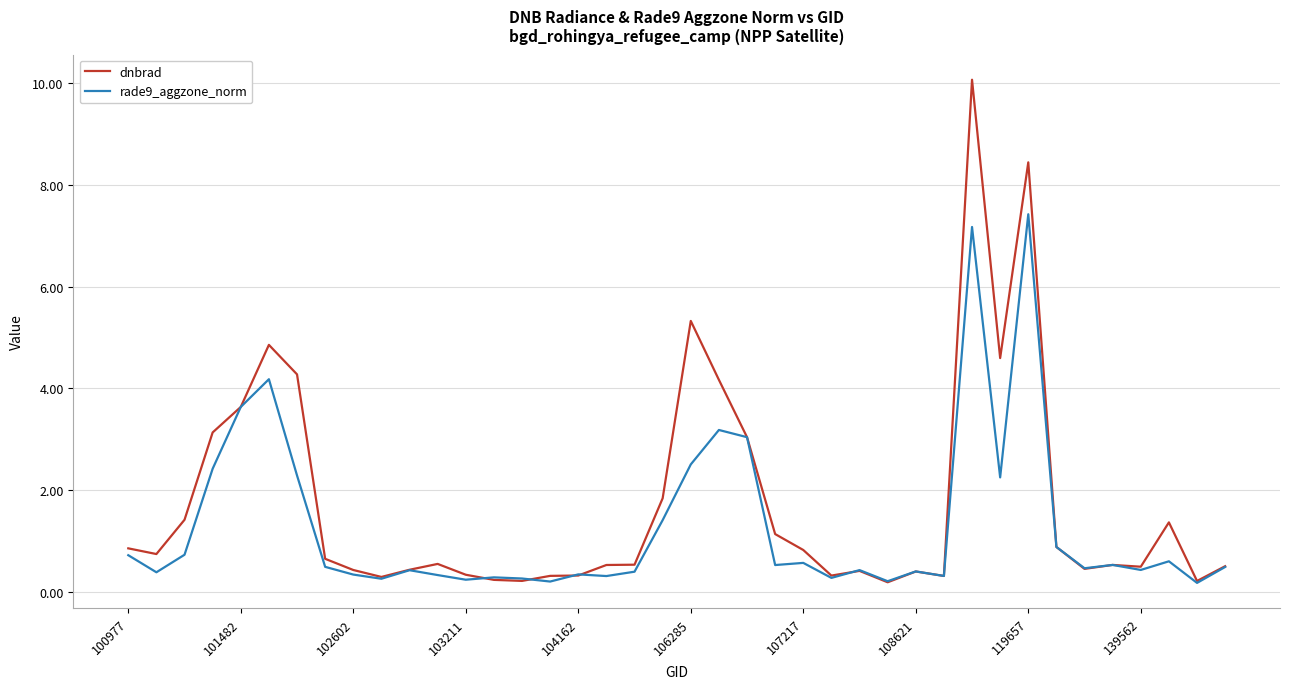

List the series in order of their overall mean, lowest first.

rade9_aggzone_norm, dnbrad